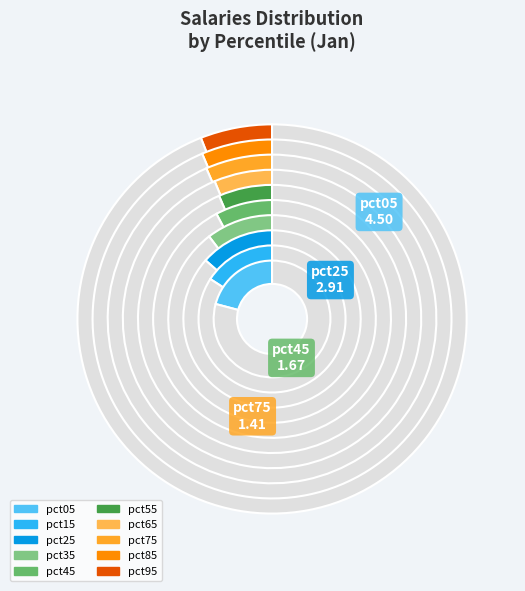

To the nearest percent, what portion does pct05 represent?

21%